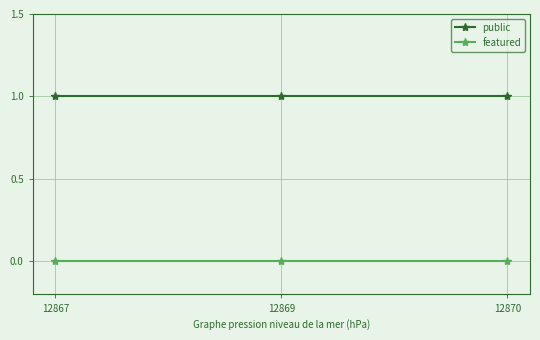

Read the public value at 12869.

1